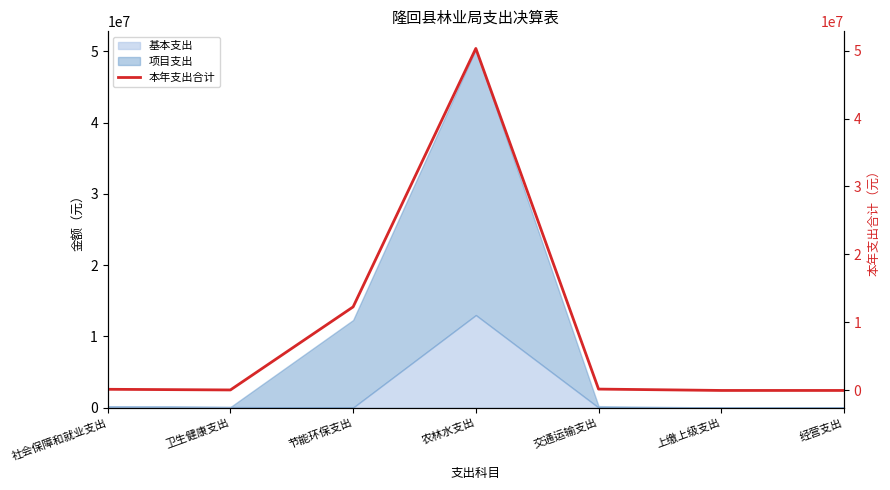

How many lines are shown in the chart?

1